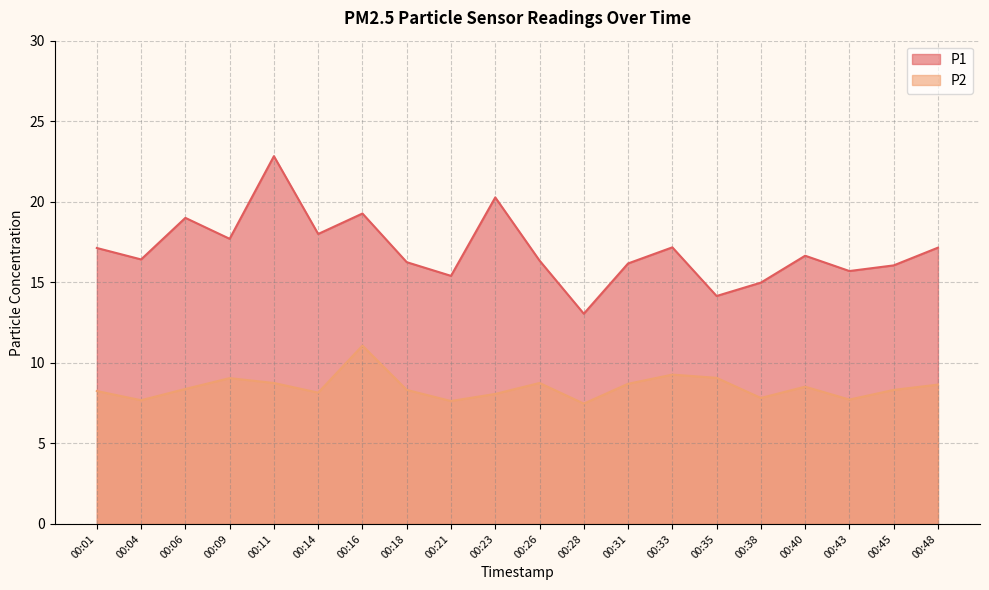

Does the chart have visible grid lines?

Yes